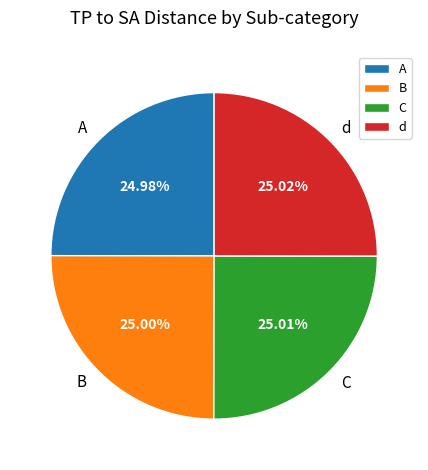

Do C and B together represent more than half of the pie?

Yes